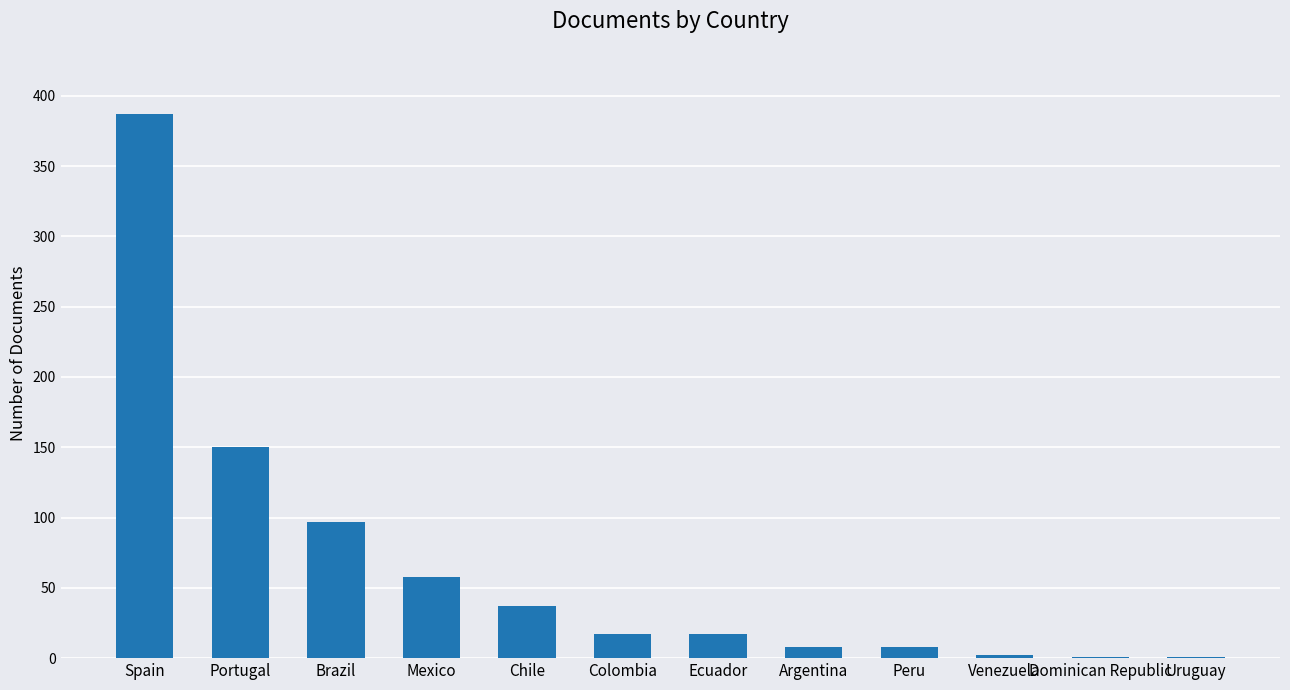

What is the sum of all values?

783